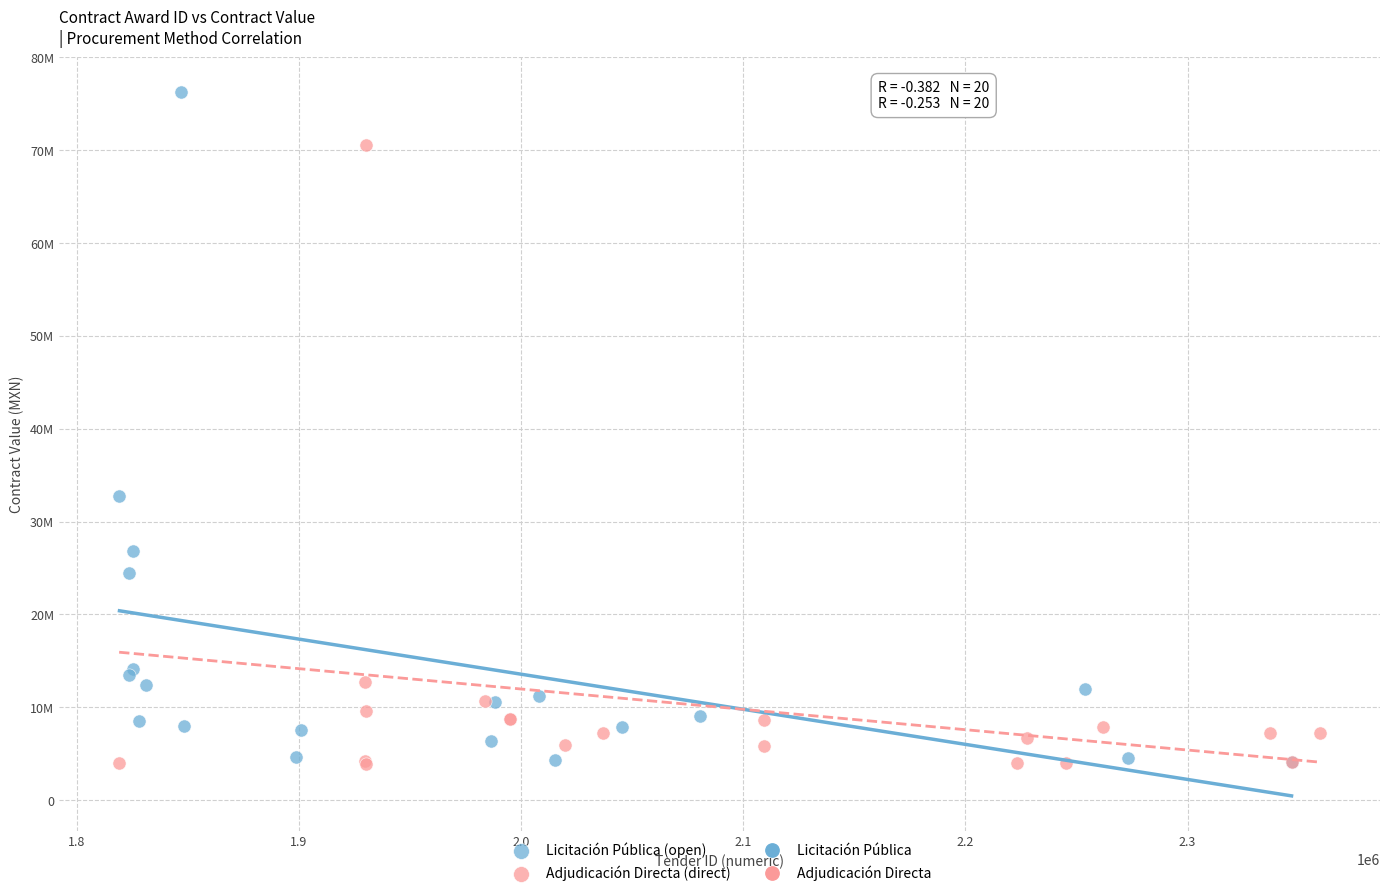

Which series has the widest spread of Y values?

Licitación Pública (open)